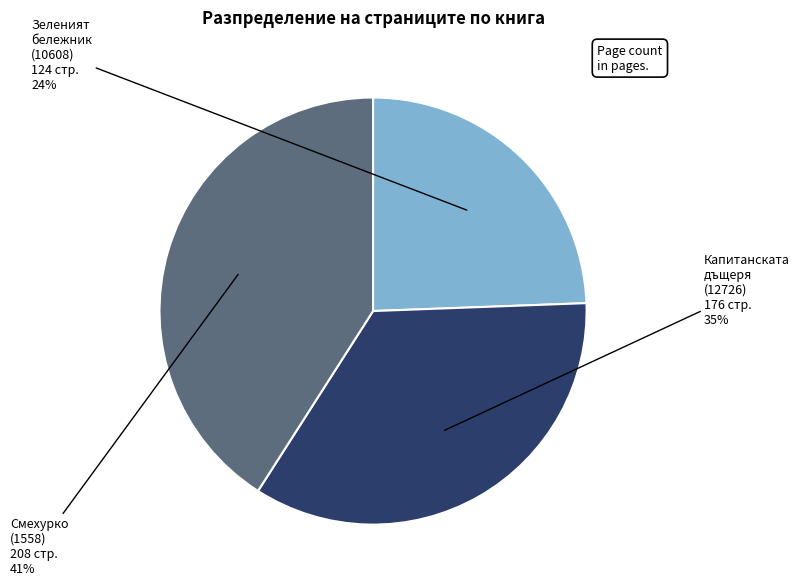

To the nearest percent, what is the difference between the largest and smallest slice percentages?

17%